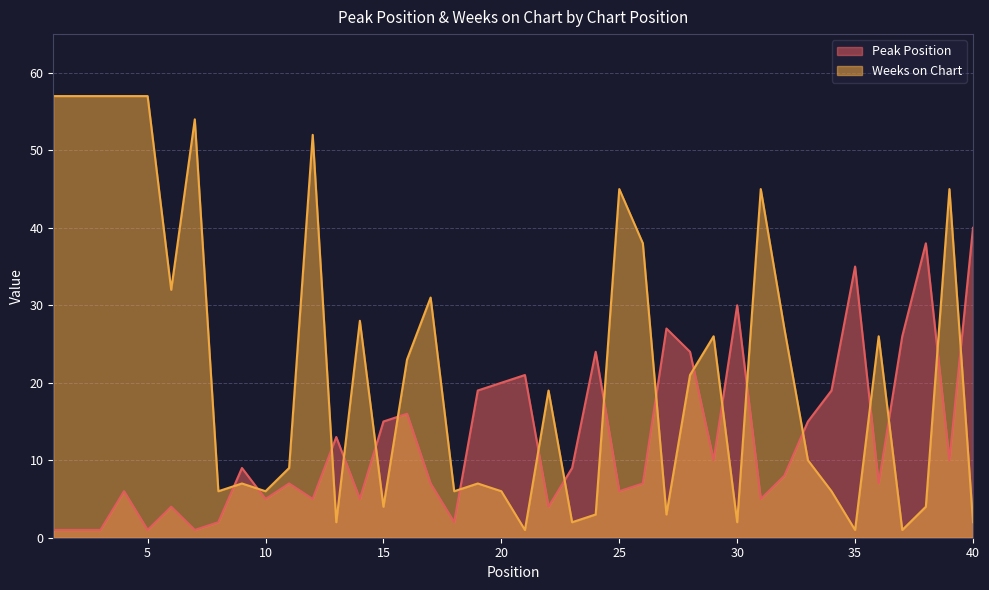

Is it true that Peak Position equals 15 at 33?

True